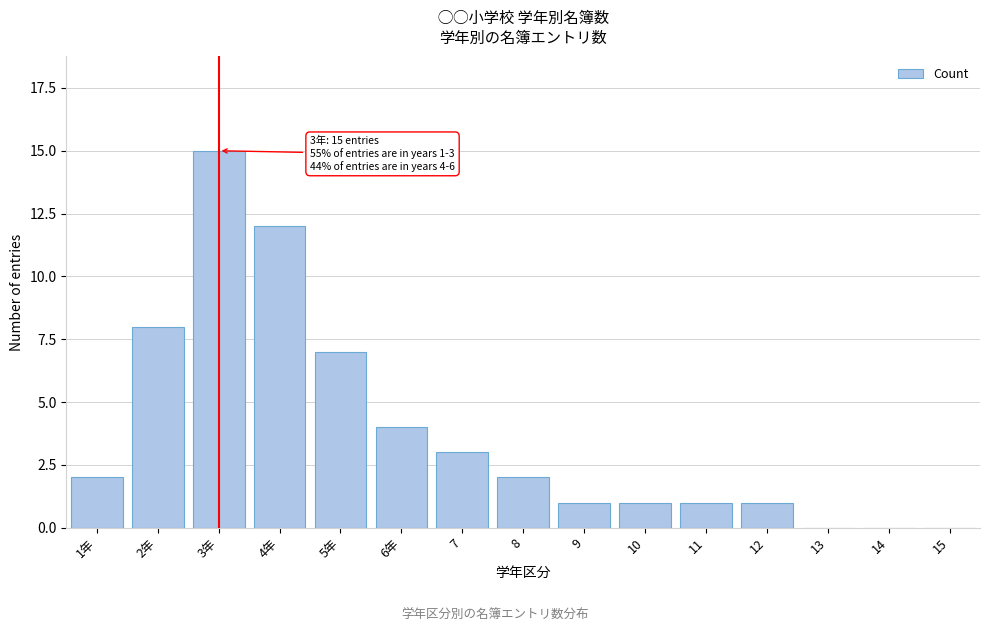

Reading left to right, transcribe all the data shown in this chart.

1年=2	2年=8	3年=15	4年=12	5年=7	6年=4	7=3	8=2	9=1	10=1	11=1	12=1	13=0	14=0	15=0